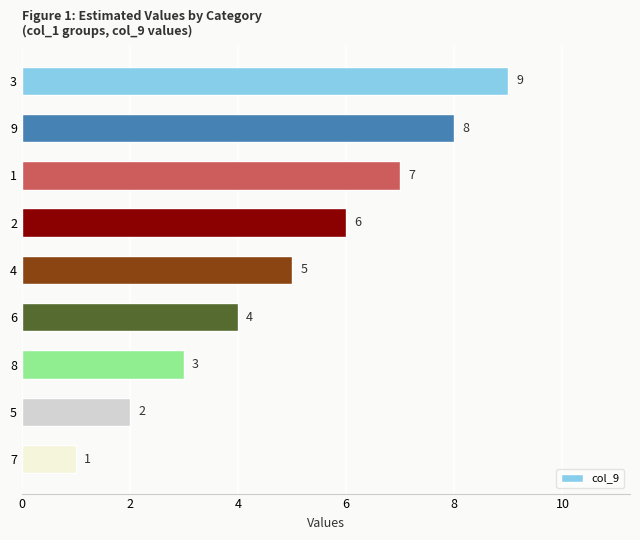

How many values are below 5?

4